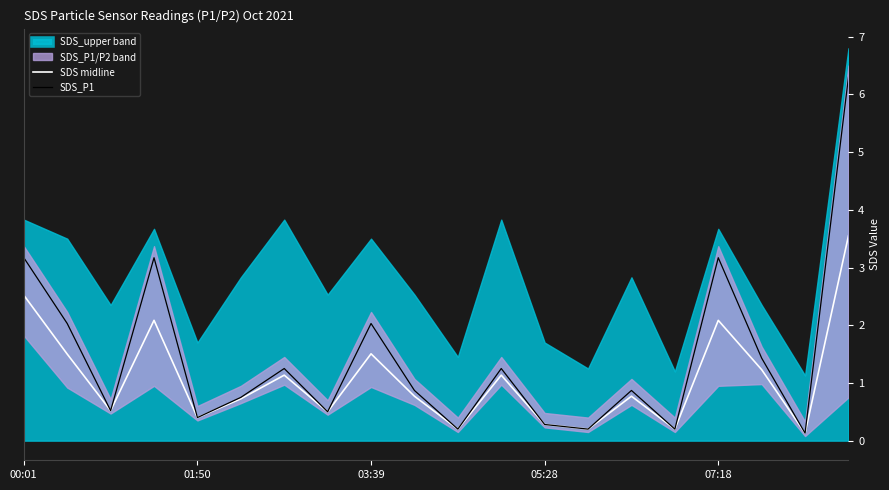

Is the value of SDS midline at 10 greater than the value of SDS_P1 at 19?

No